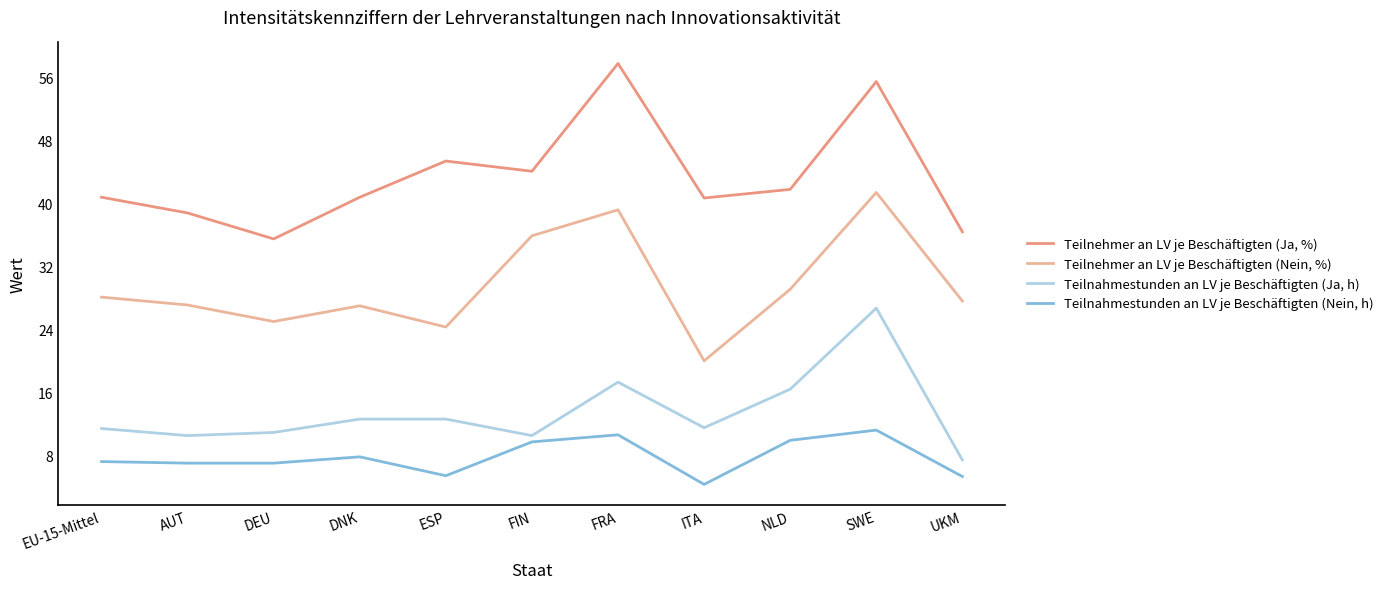

What position from the left is FIN?

6